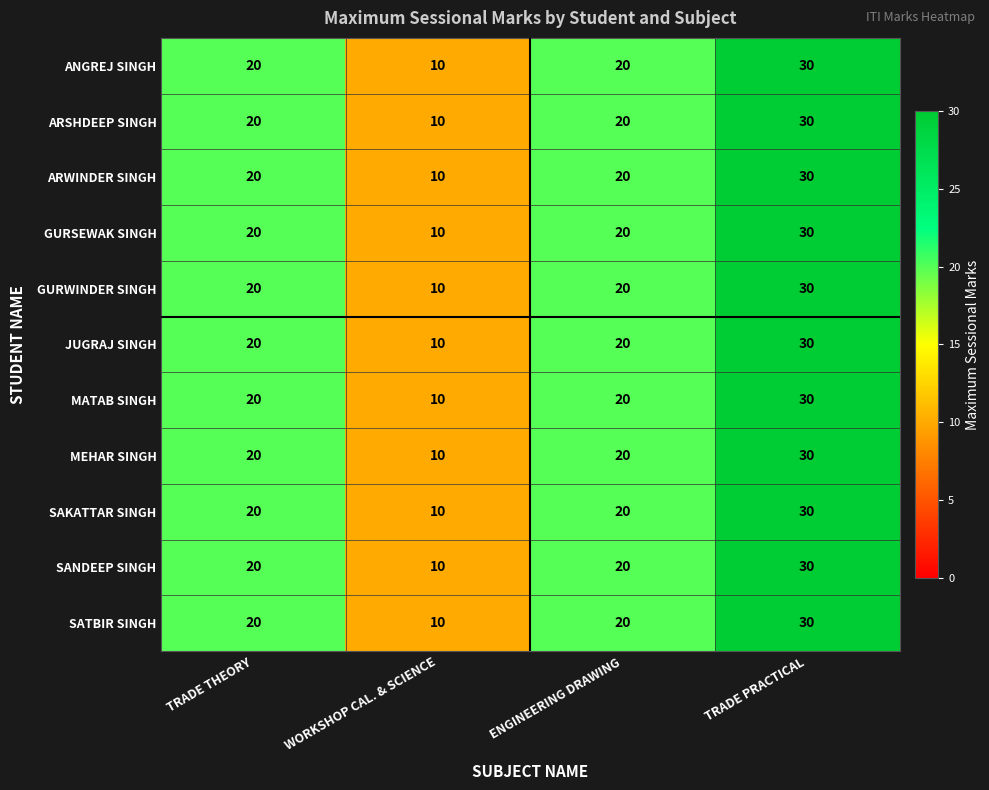

How many MEHAR SINGH values are between 20 and 30?

3